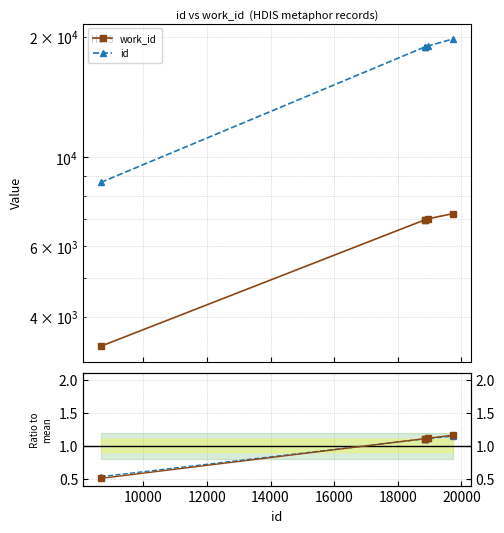

Reading right to left, list all the values displayed in this chart.

work_id: 7238.0	7024.0	6990.0	6990.0	3380.0
id: 19736.0	18939.0	18862.0	18861.0	8658.0
id ratio: 1.1	1.1	1.1	1.1	0.5
work_id ratio: 1.2	1.1	1.1	1.1	0.5